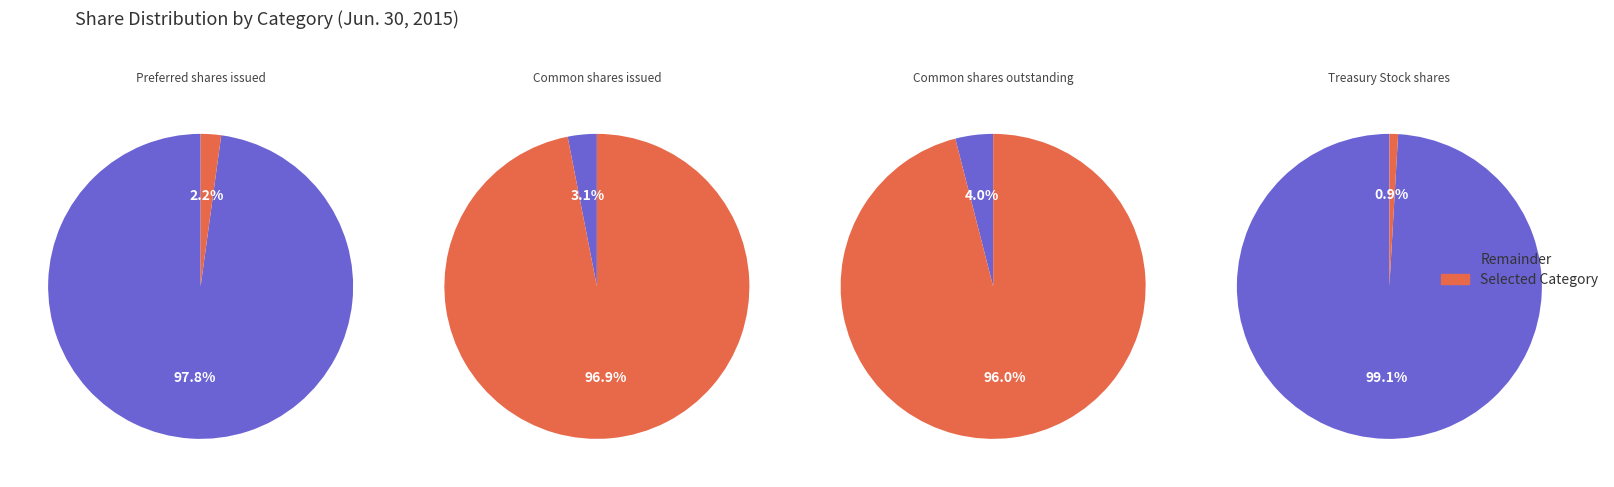

Is it true that Common Stock, shares outstanding is 57% of the pie?

False